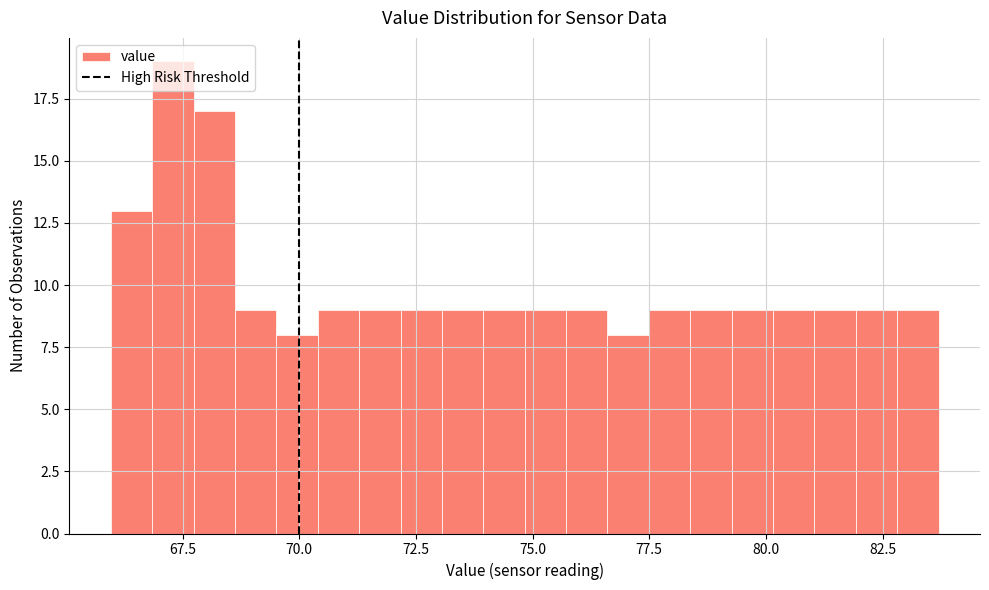

Around what value on the x-axis is the tallest bar? Give the approximate position of its centre, as read against the axis.

67.5